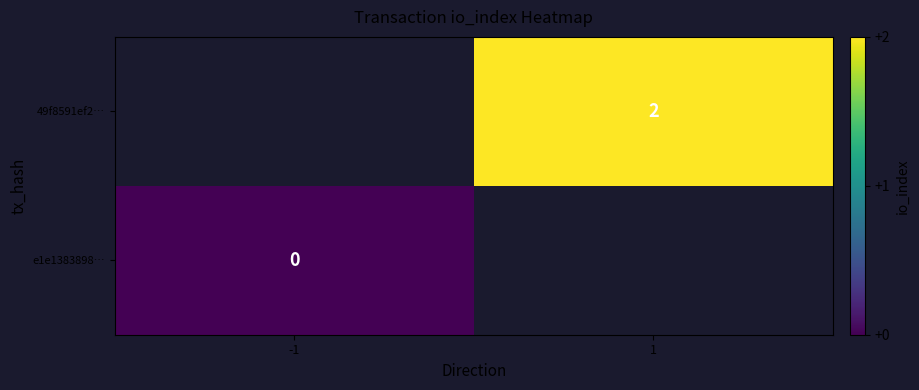

At how many categories does at least one series exceed 1?

1